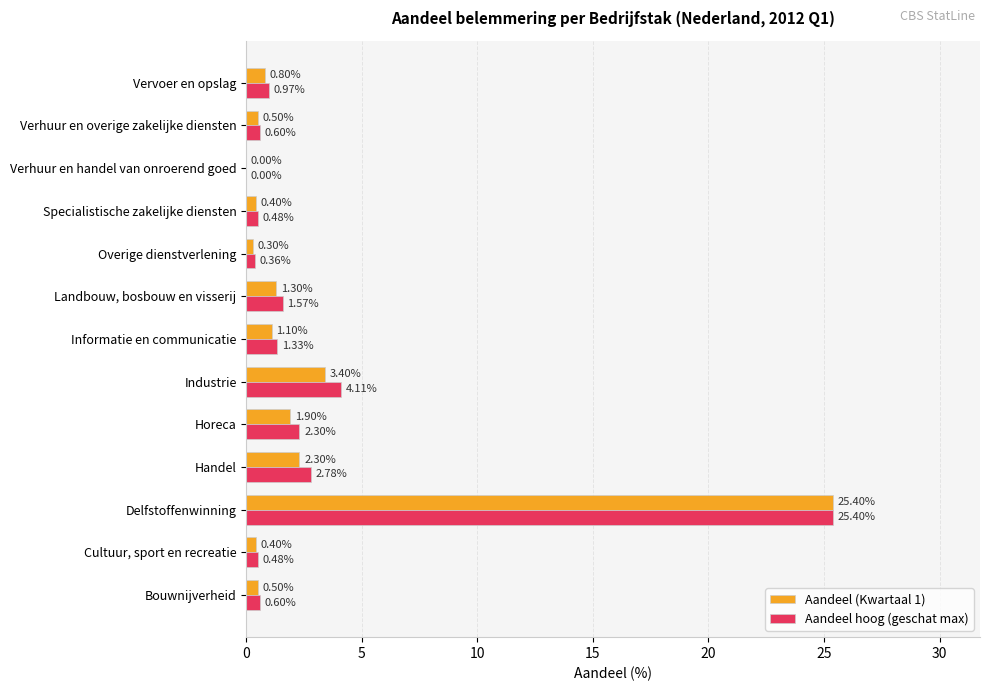

At which category is the sum across all series the highest?

Delfstoffenwinning